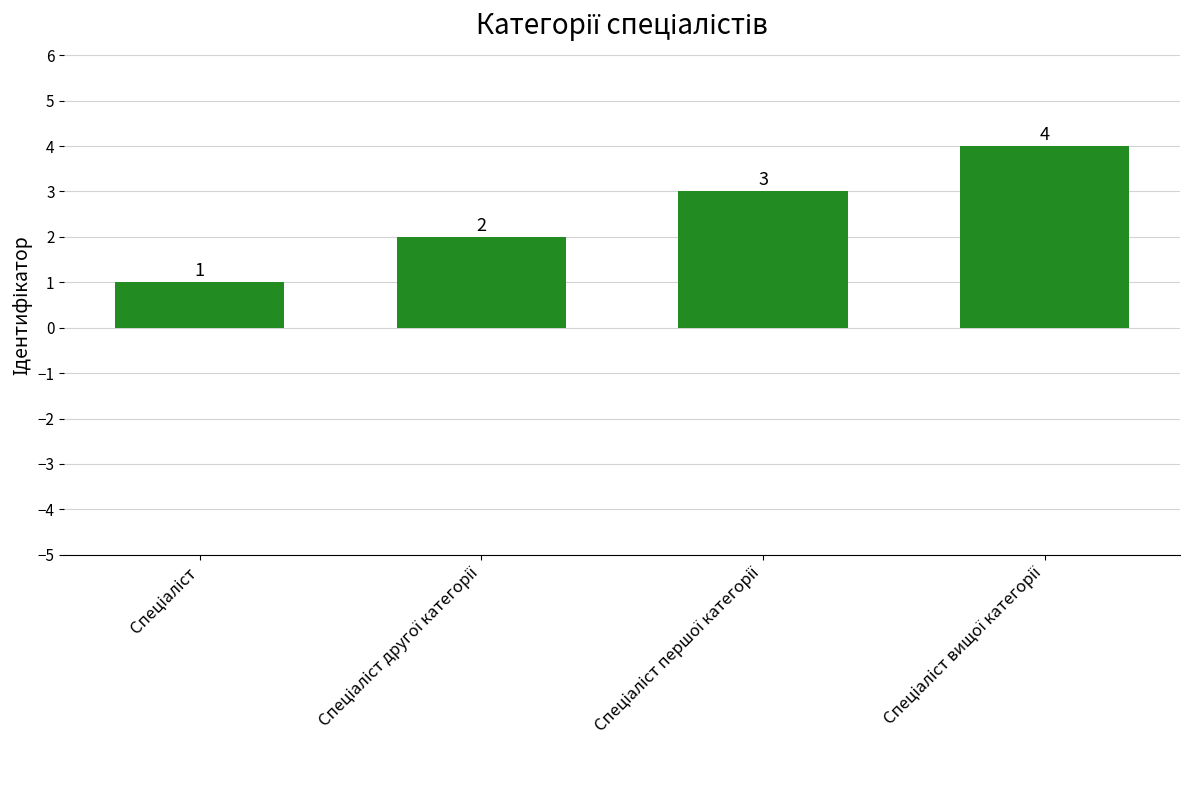

How many values are between 2 and 4?

3